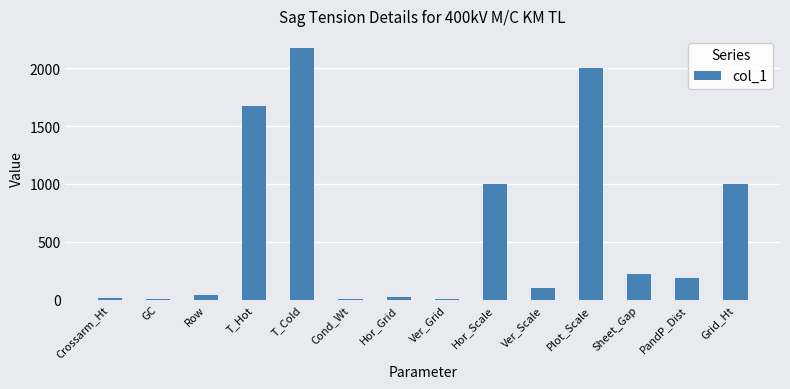

True or false: the data shows 566.6 at T_Hot.

False